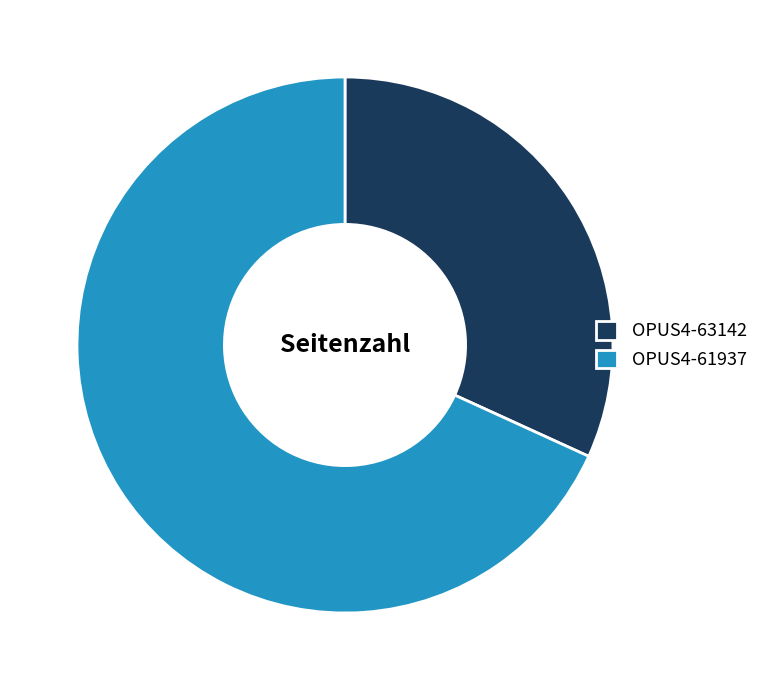

Which has a higher value, OPUS4-63142 or OPUS4-61937?

OPUS4-61937